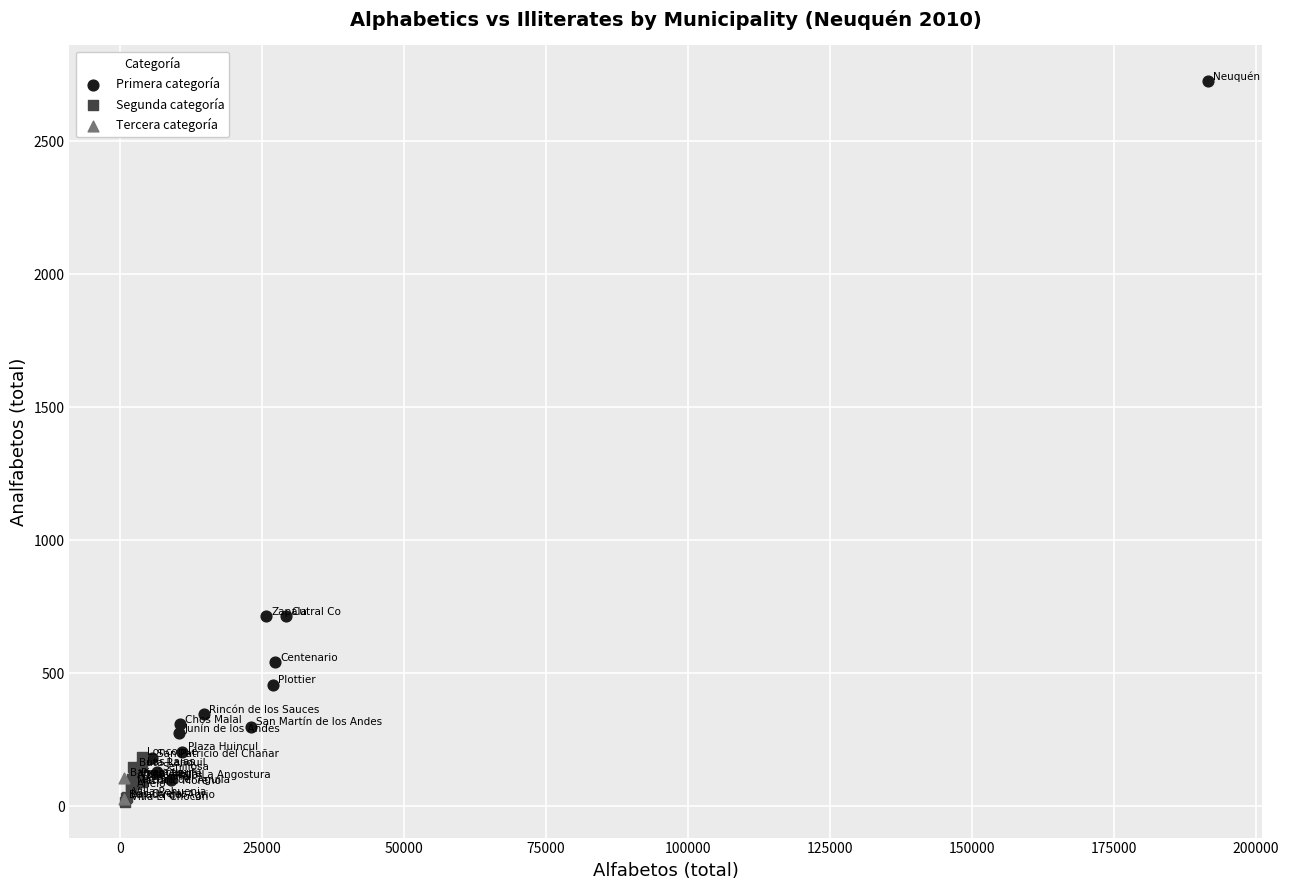

What are all the series names shown in the legend?

Primera categoría, Segunda categoría, Tercera categoría